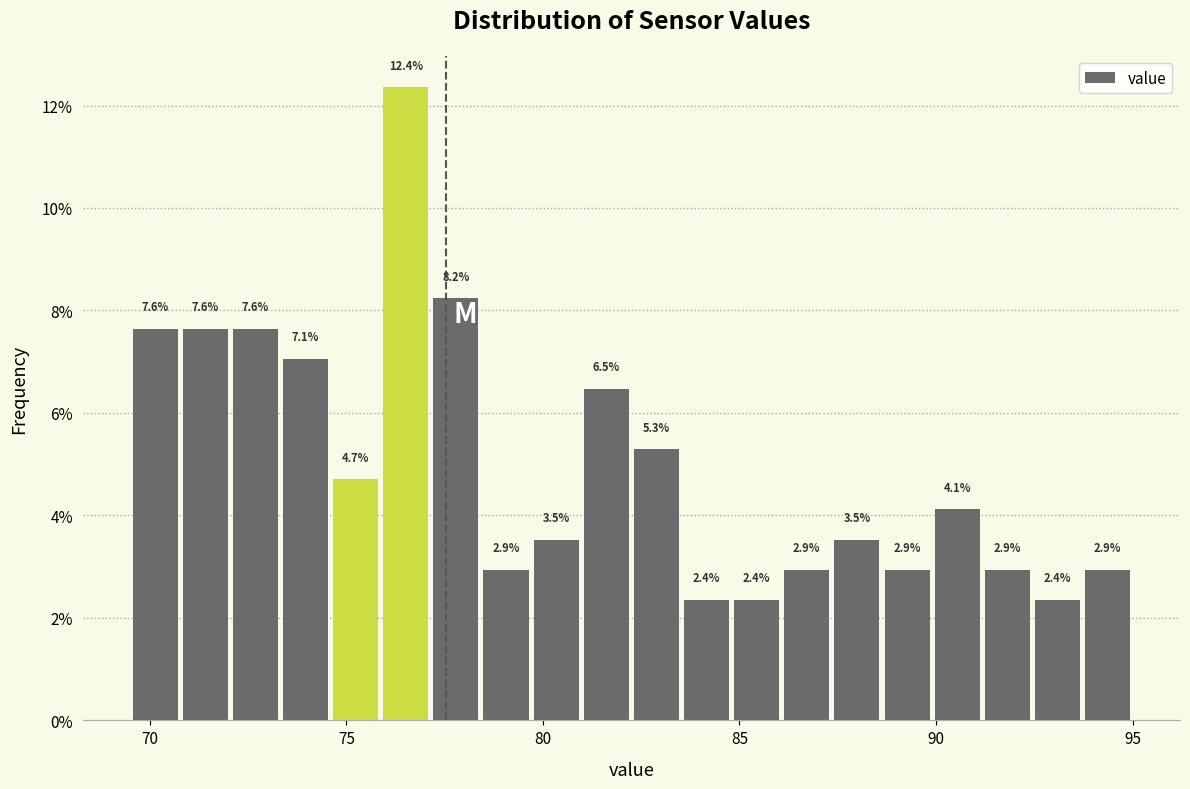

Read against the x-axis, roughly where is the centre of the tallest bar?

76.5